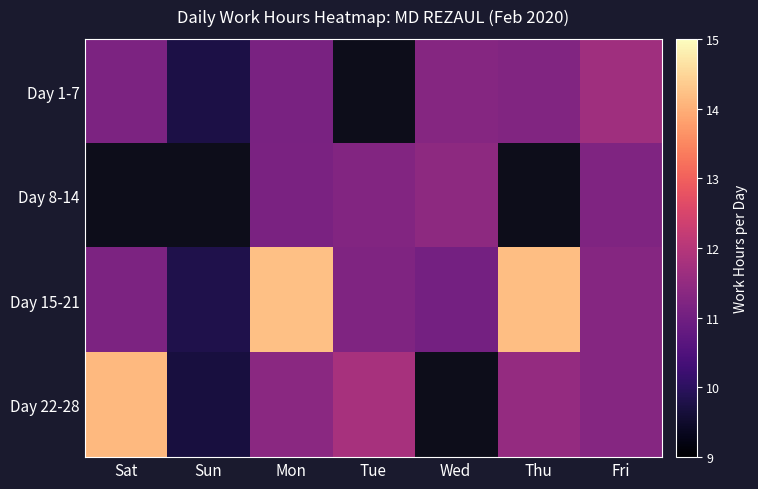

Which has a higher value, Fri or Wed?

Fri